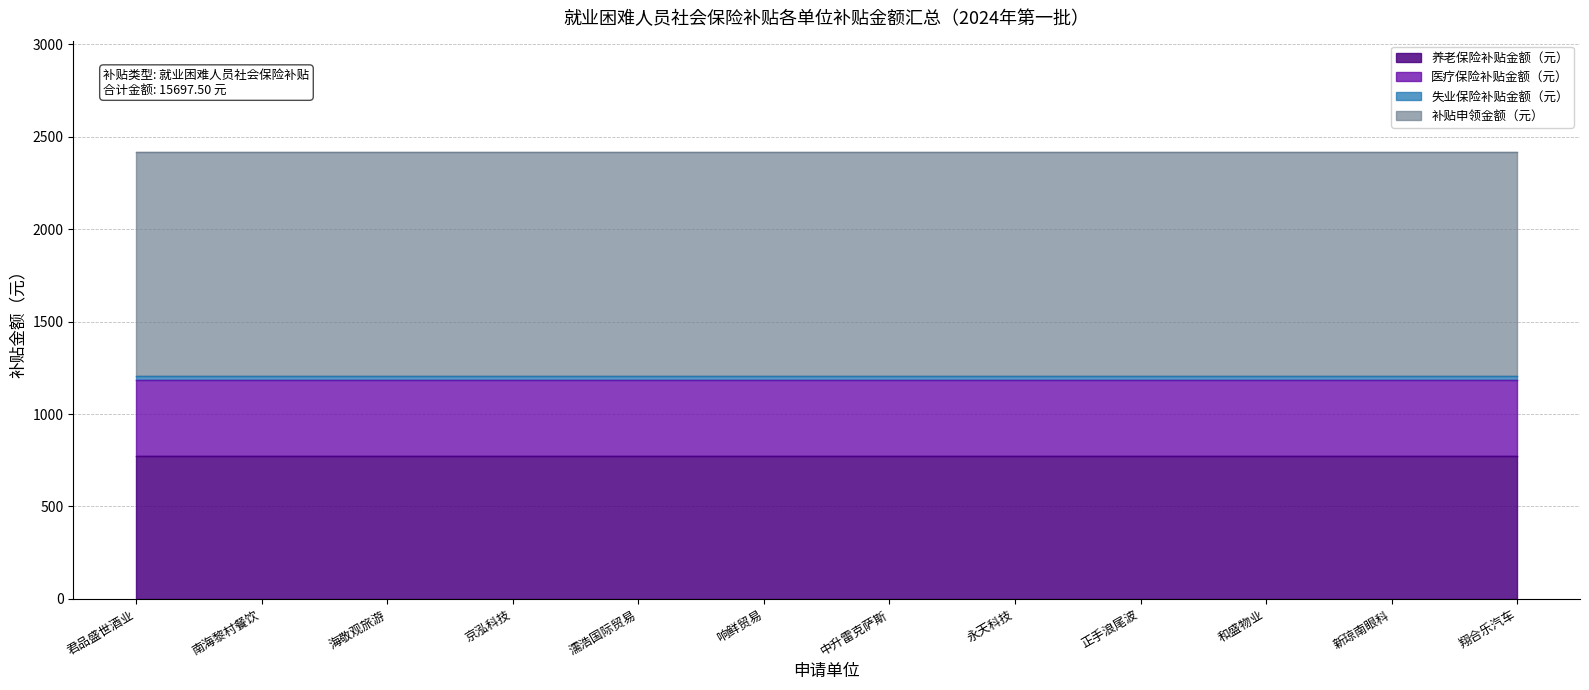

True or false: 养老保险补贴金额（元） and 失业保险补贴金额（元） intersect in this chart.

False